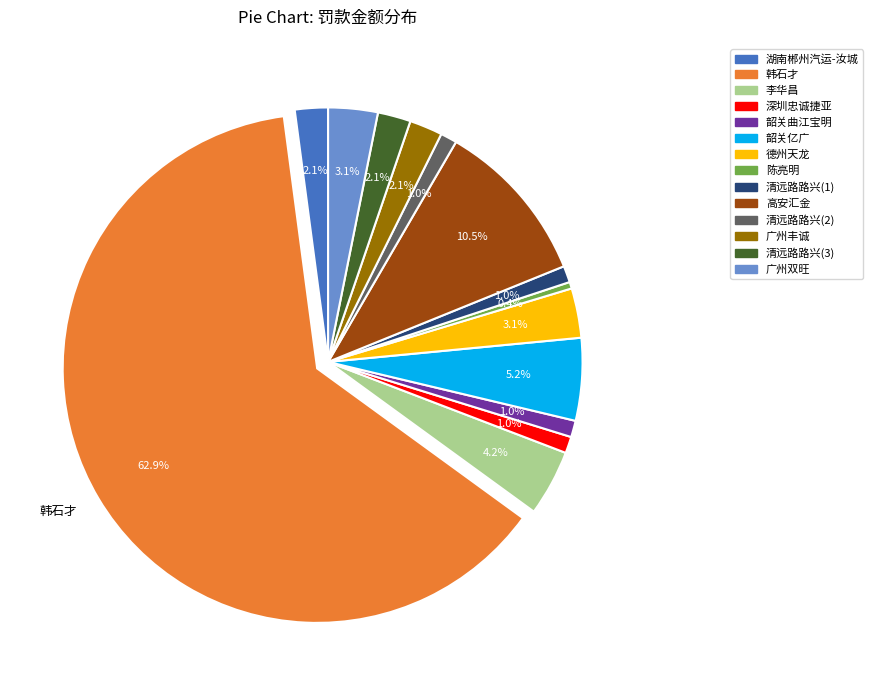

Does any single category account for the majority?

Yes